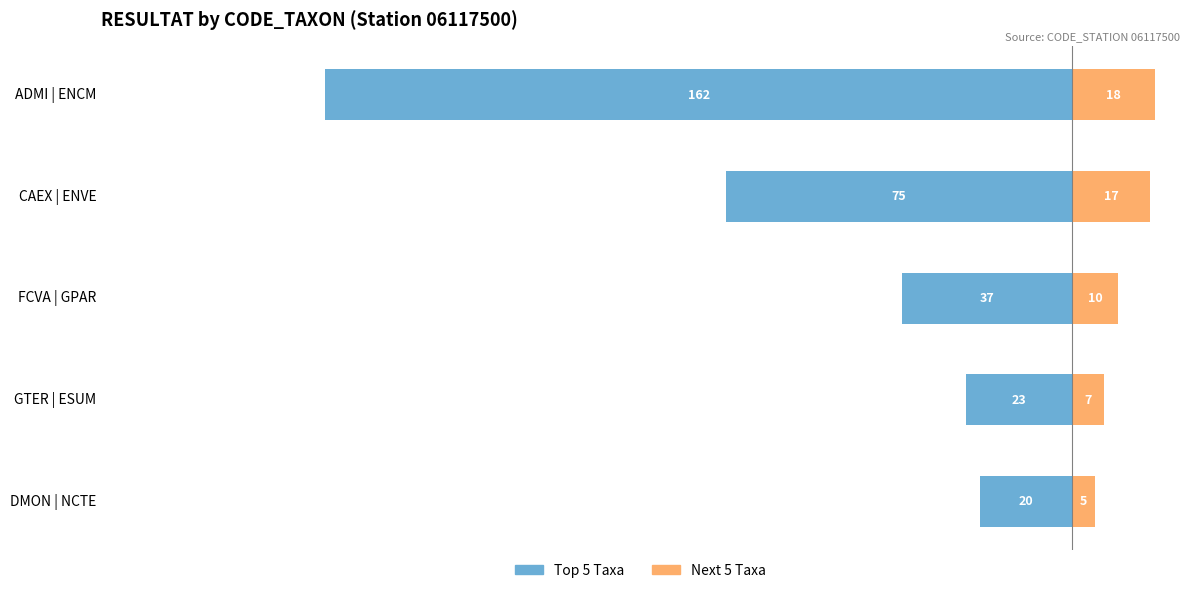

Reading left to right, list all the values displayed in this chart.

Top 5 Taxa: -162	-75	-37	-23	-20
Next 5 Taxa: 18	17	10	7	5